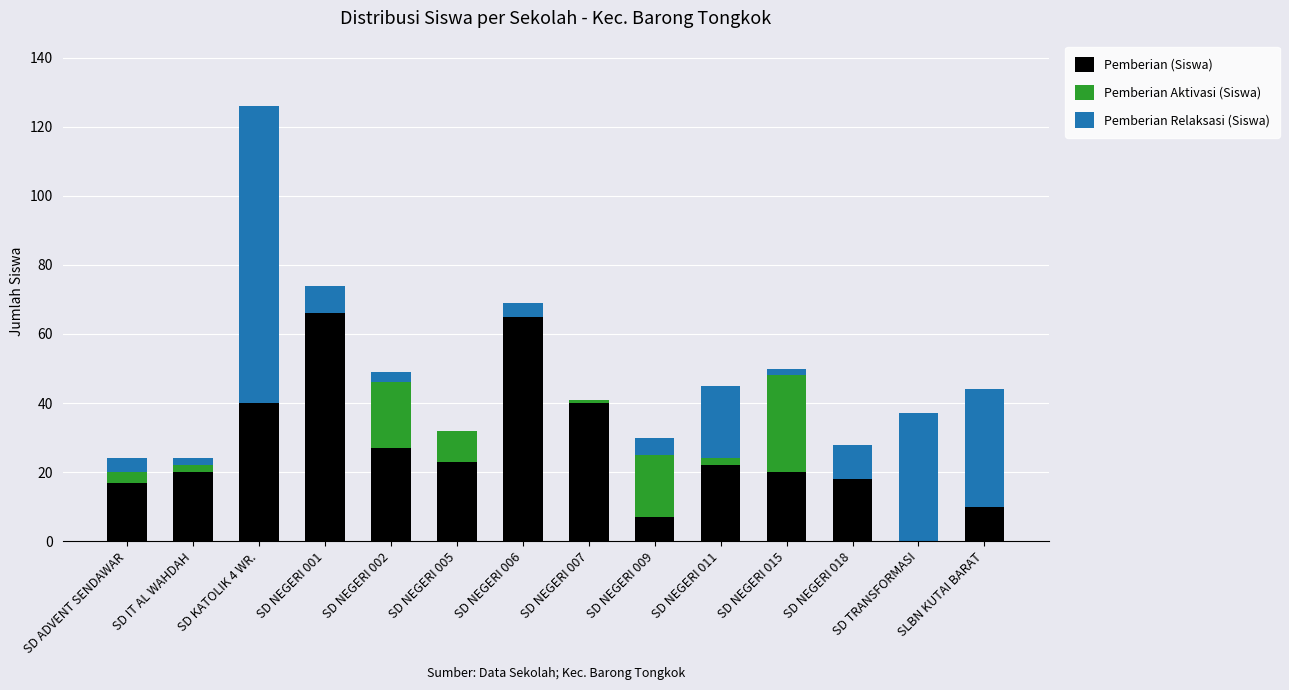

What is the maximum value for Pemberian (Siswa)?

66